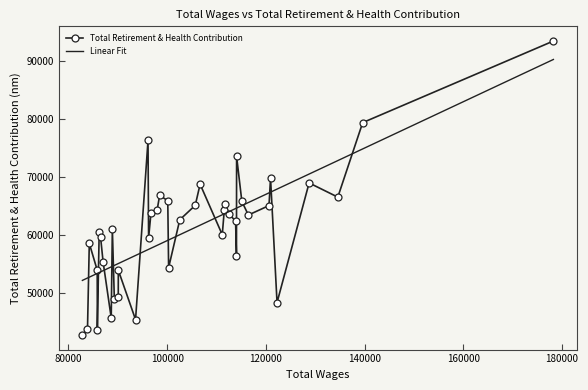

Rank the categories by value from highest to lowest.

178264, 139625, 96135, 114081, 120955, 128772, 106686, 98491, 134586, 100136, 115146, 111630, 105702, 120645, 97990, 111589, 96744, 112560, 116463, 102571, 113871, 88908, 86241, 111177, 86519, 96252, 84238, 114055, 87033, 100307, 85841, 90117, 90106, 89311, 122274, 88680, 93608, 83873, 85869, 82838